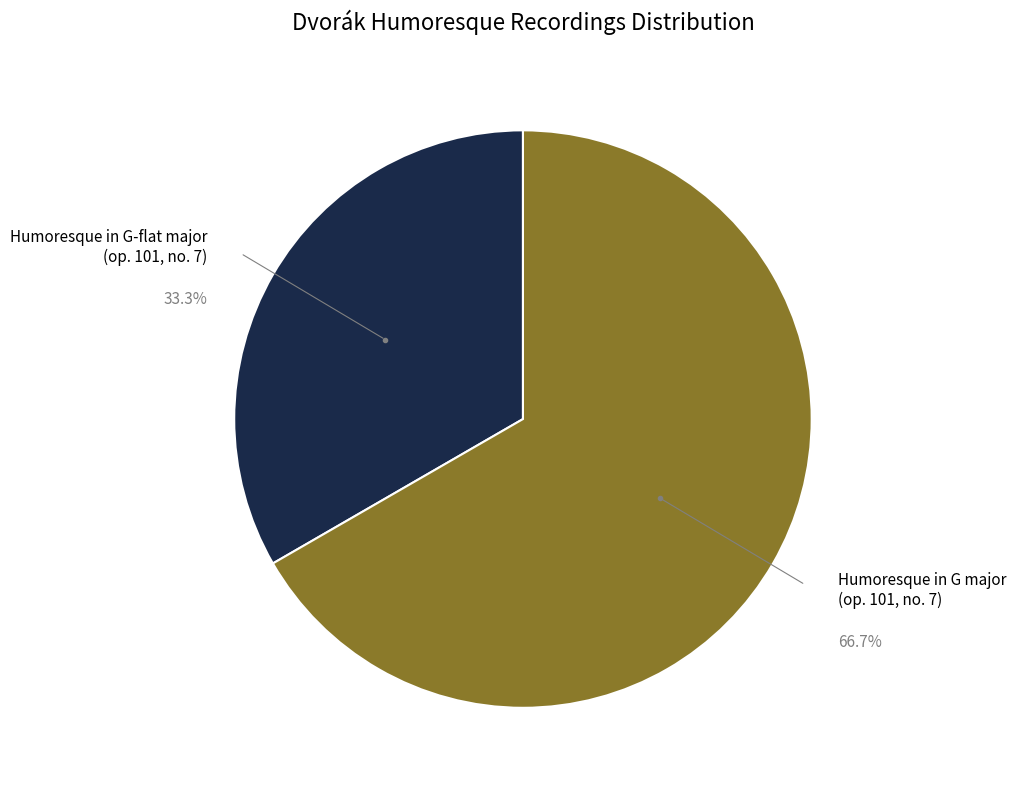

Count the number of slices in the pie.

2